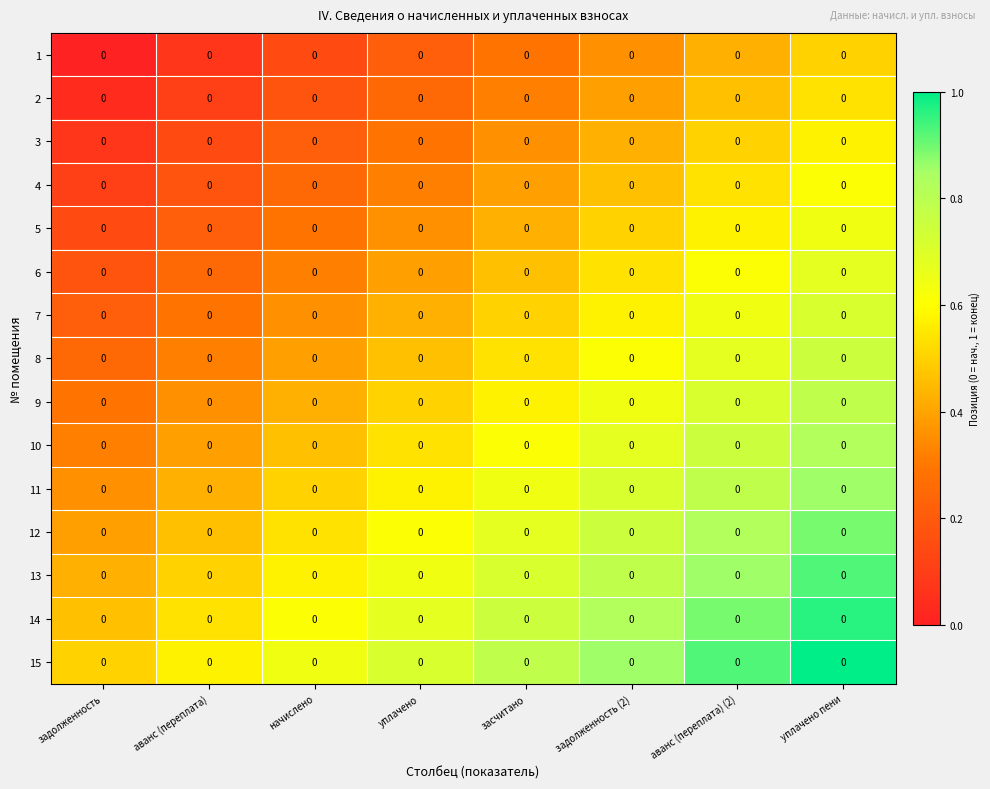

Which category has the highest value in the 10 series?

уплачено пени